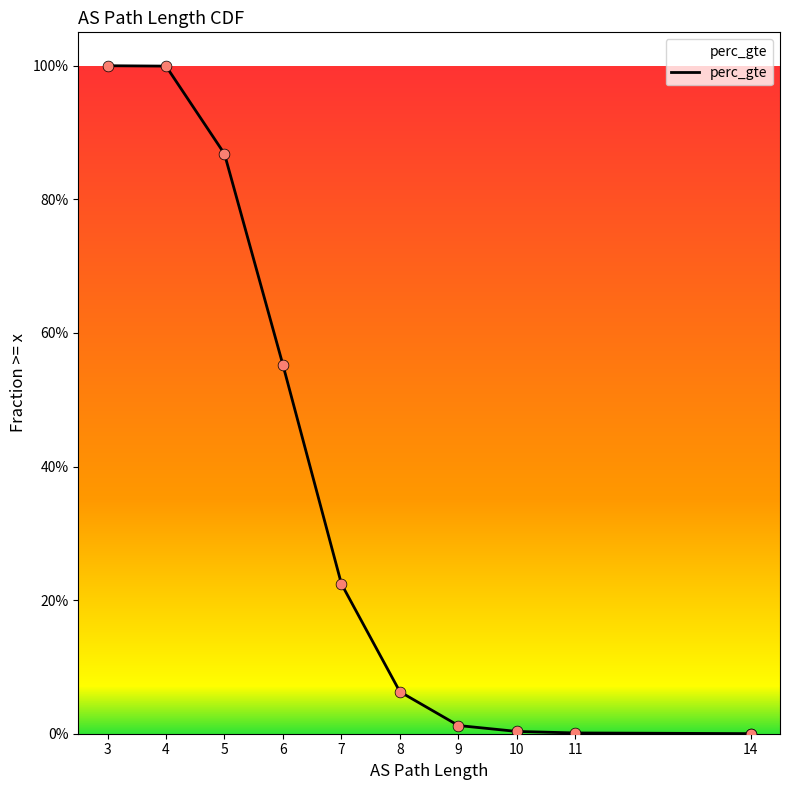

Between 14 and 4, which is larger?

4